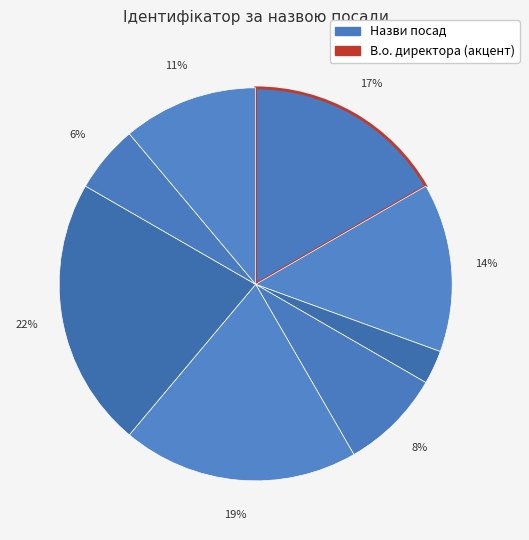

How many slices are in this pie chart?

8